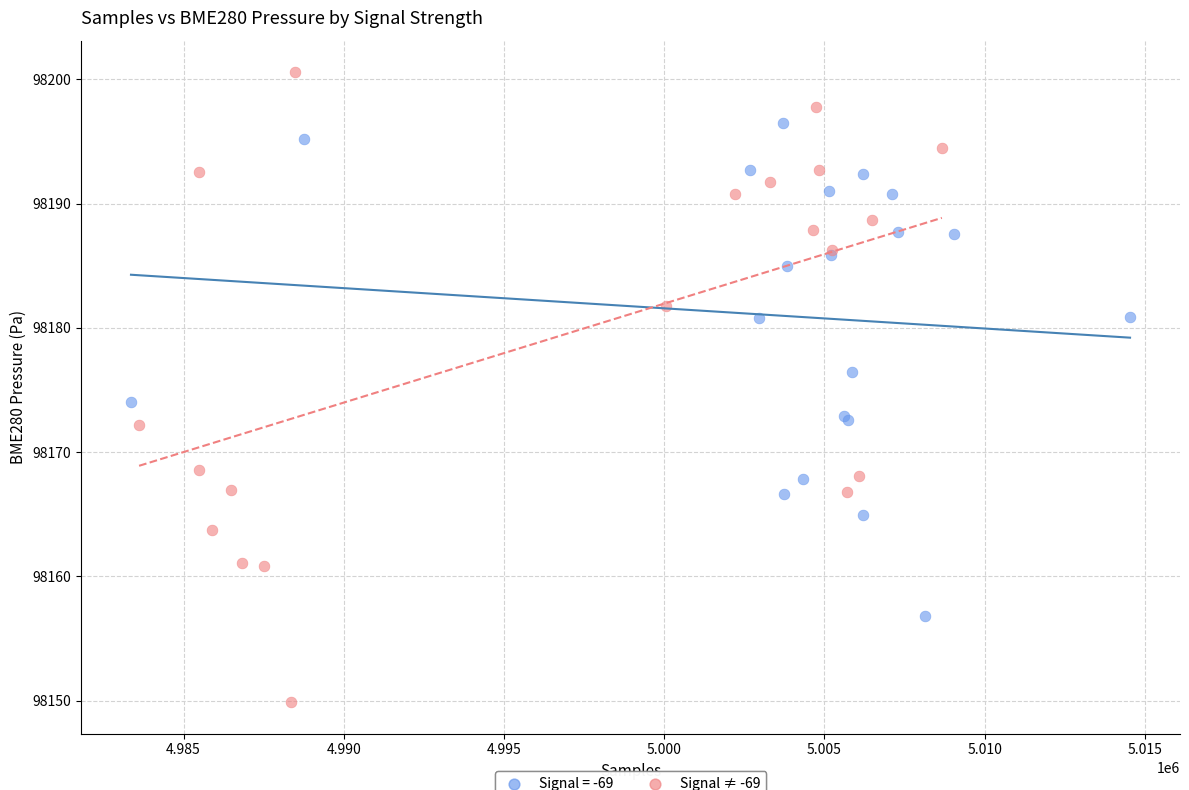

Which series reaches the maximum Y coordinate?

Signal ≠ -69